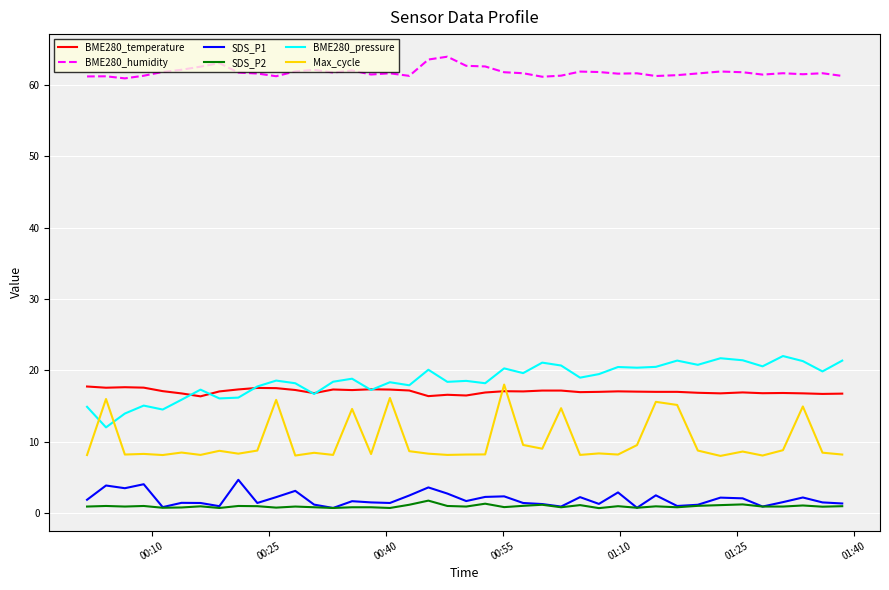

True or false: BME280_humidity and BME280_pressure cross at least once.

False